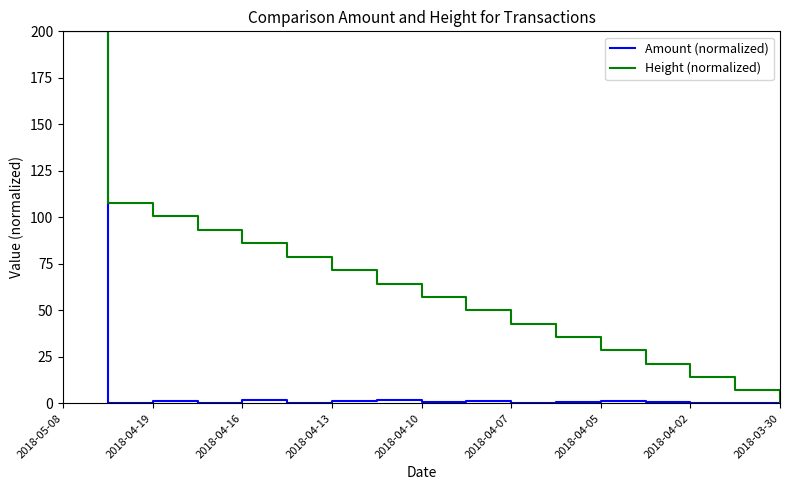

Rank the series by their average value, from highest to lowest.

Height (normalized), Amount (normalized)